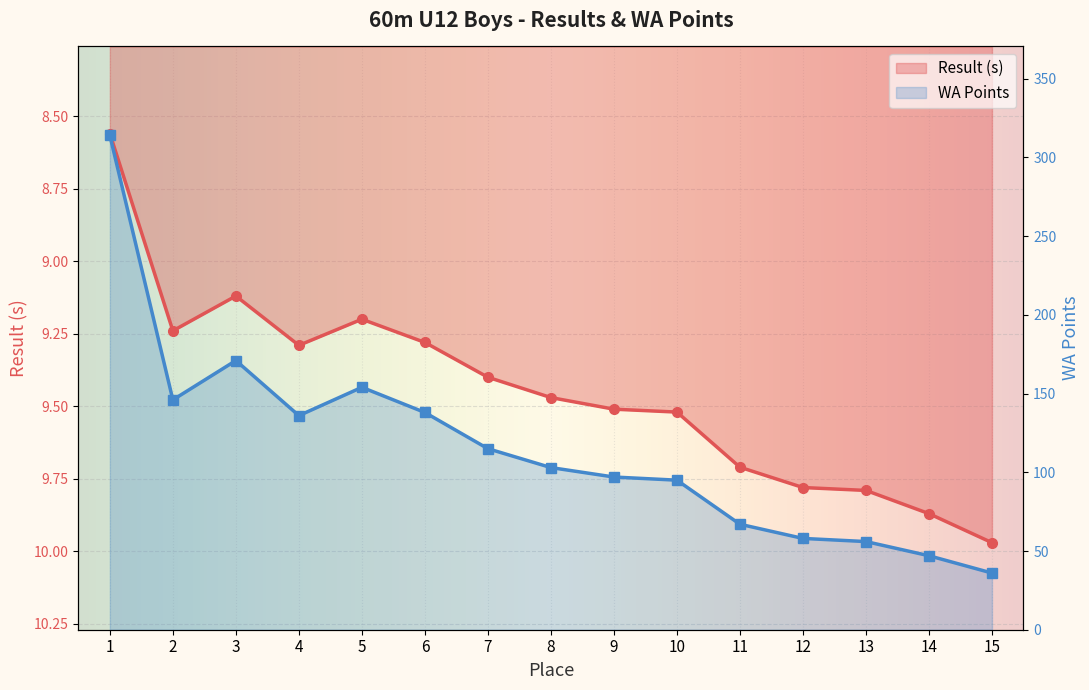

What is the difference between the maximum and minimum values in the WA Points series?

278.0